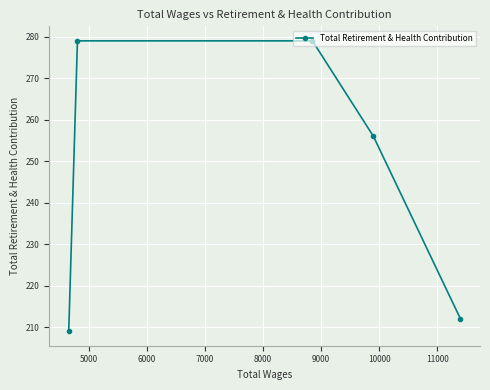

Is this an area chart (filled region under the line)?

No